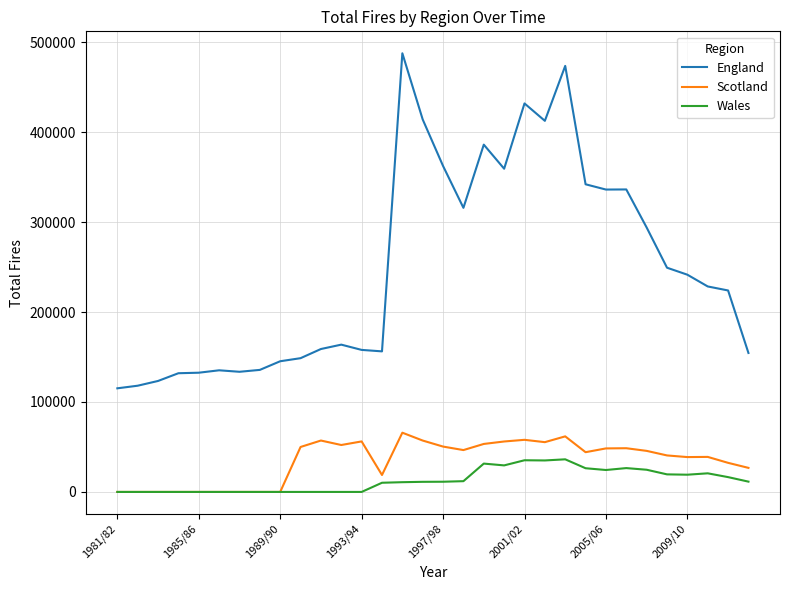

Which series has the largest total across all categories?

England